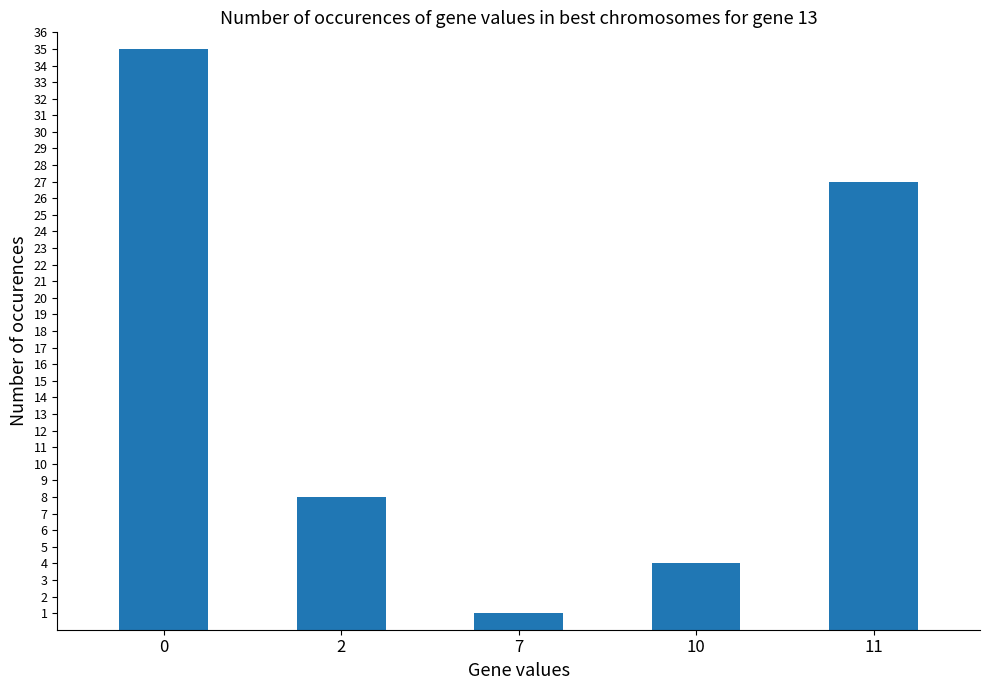

Rank the categories by value from highest to lowest.

0, 11, 2, 10, 7